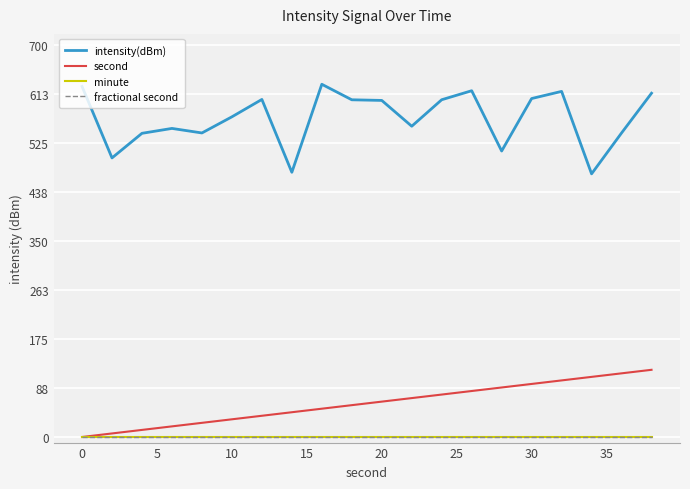

Is this an area chart (filled region under the line)?

No